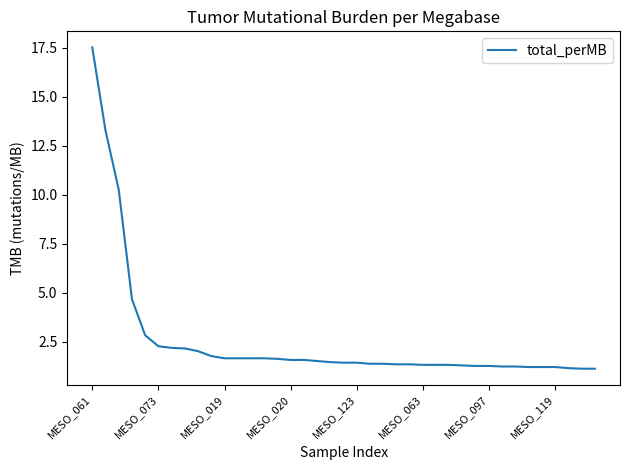

What is the difference between the maximum and minimum values?

16.4